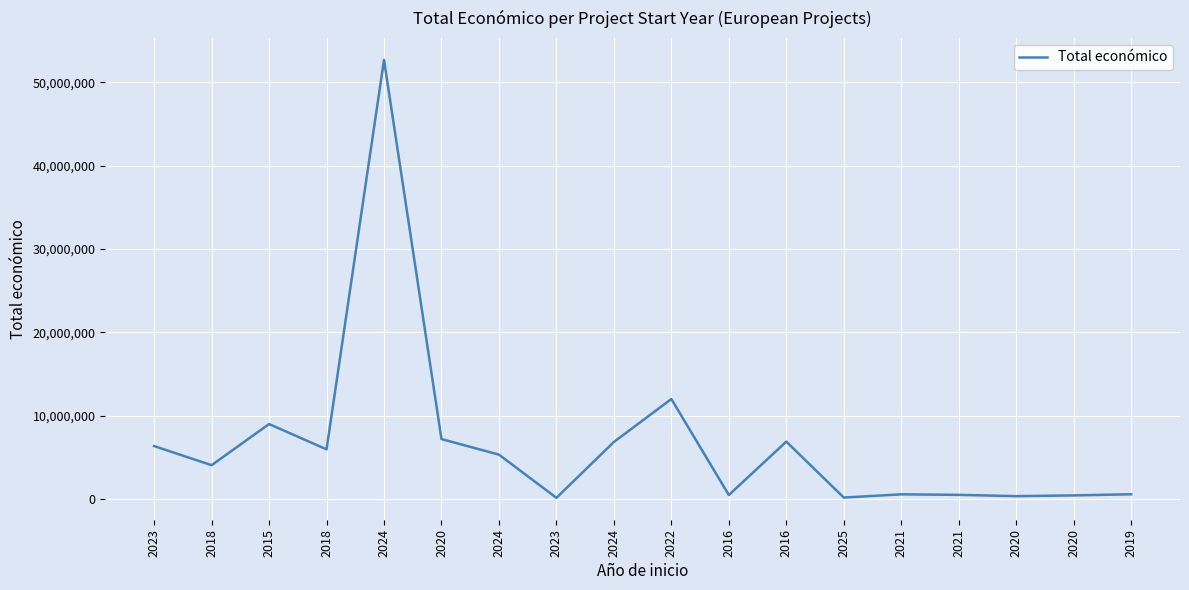

Where does the data first go above 5329362?

2023